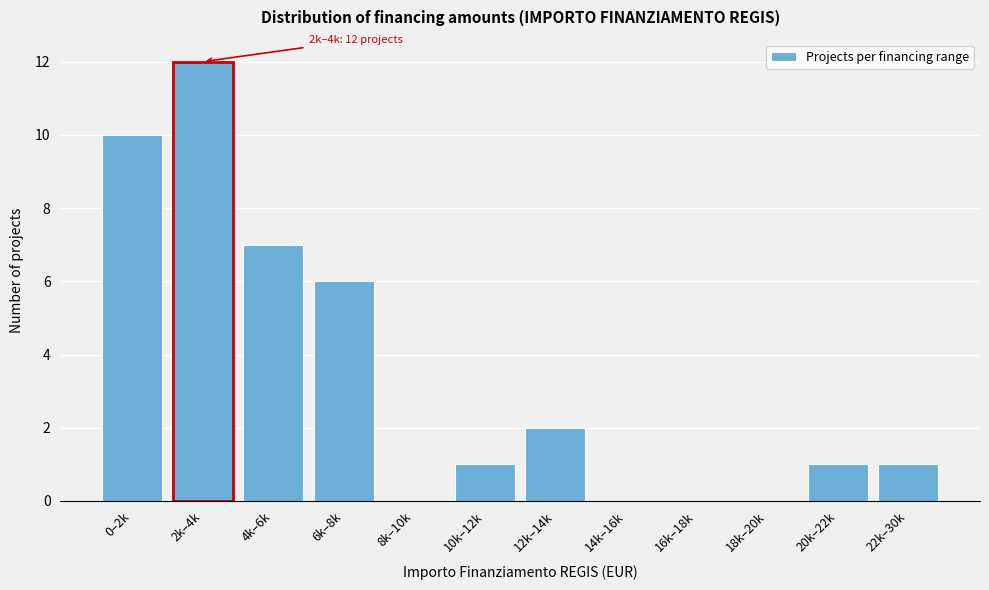

Reading left to right, extract all data points from this chart.

0–2k=10	2k–4k=12	4k–6k=7	6k–8k=6	8k–10k=0	10k–12k=1	12k–14k=2	14k–16k=0	16k–18k=0	18k–20k=0	20k–22k=1	22k–30k=1